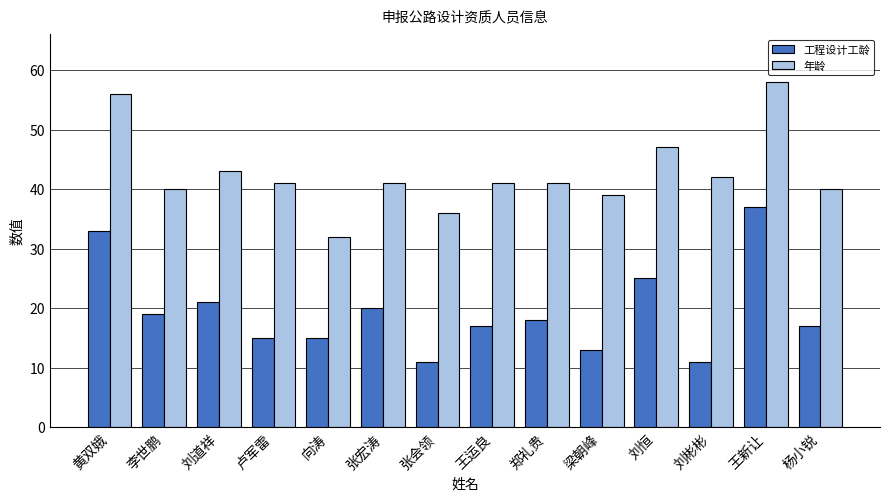

What value does the 工程设计工龄 series have at 刘彬彬?

11